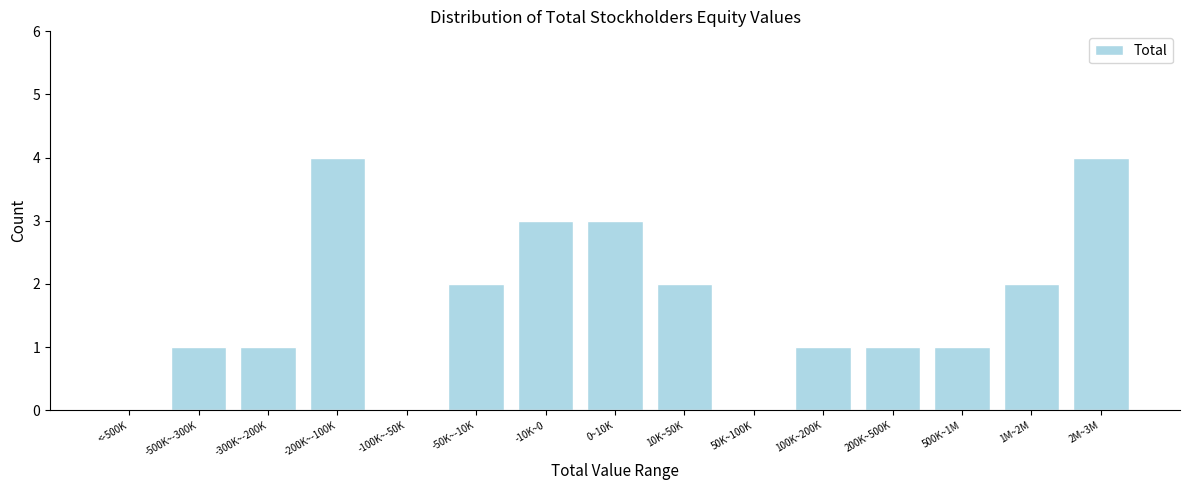

Reading left to right, list all the values displayed in this chart.

<-500K=0	-500K~-300K=1	-300K~-200K=1	-200K~-100K=4	-100K~-50K=0	-50K~-10K=2	-10K~0=3	0~10K=3	10K~50K=2	50K~100K=0	100K~200K=1	200K~500K=1	500K~1M=1	1M~2M=2	2M~3M=4